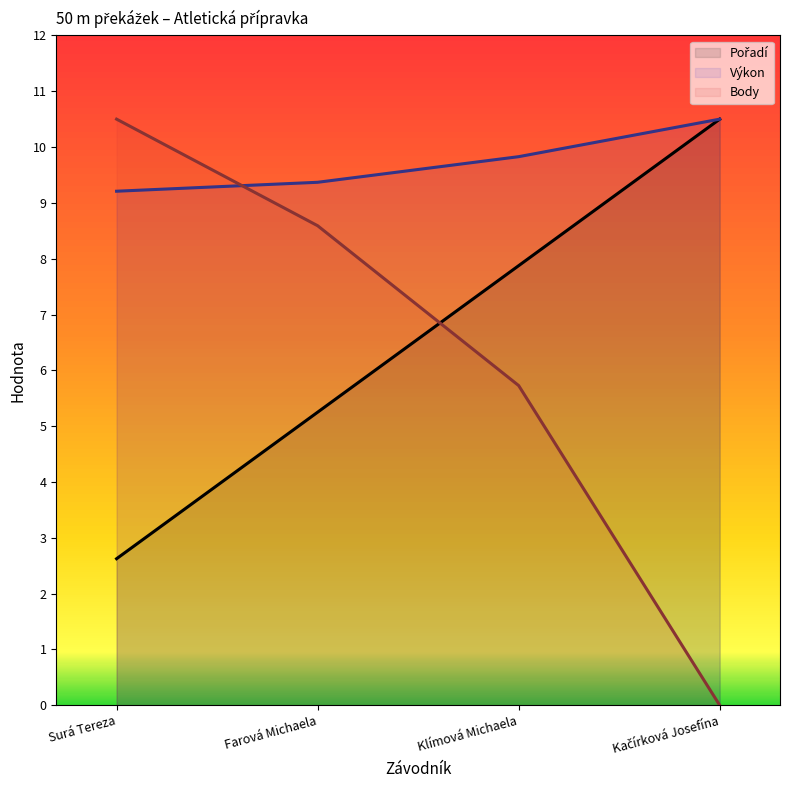

What is the value of the Body (line) point at the 3rd from the left?

5.7